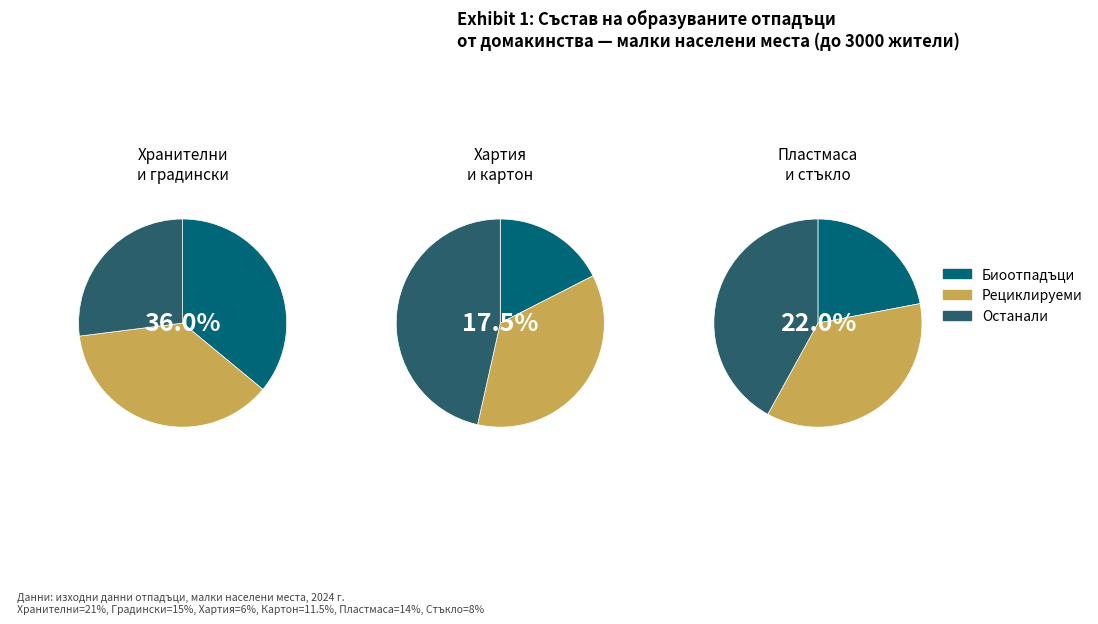

Does Хартия account for over 50% of the chart?

No